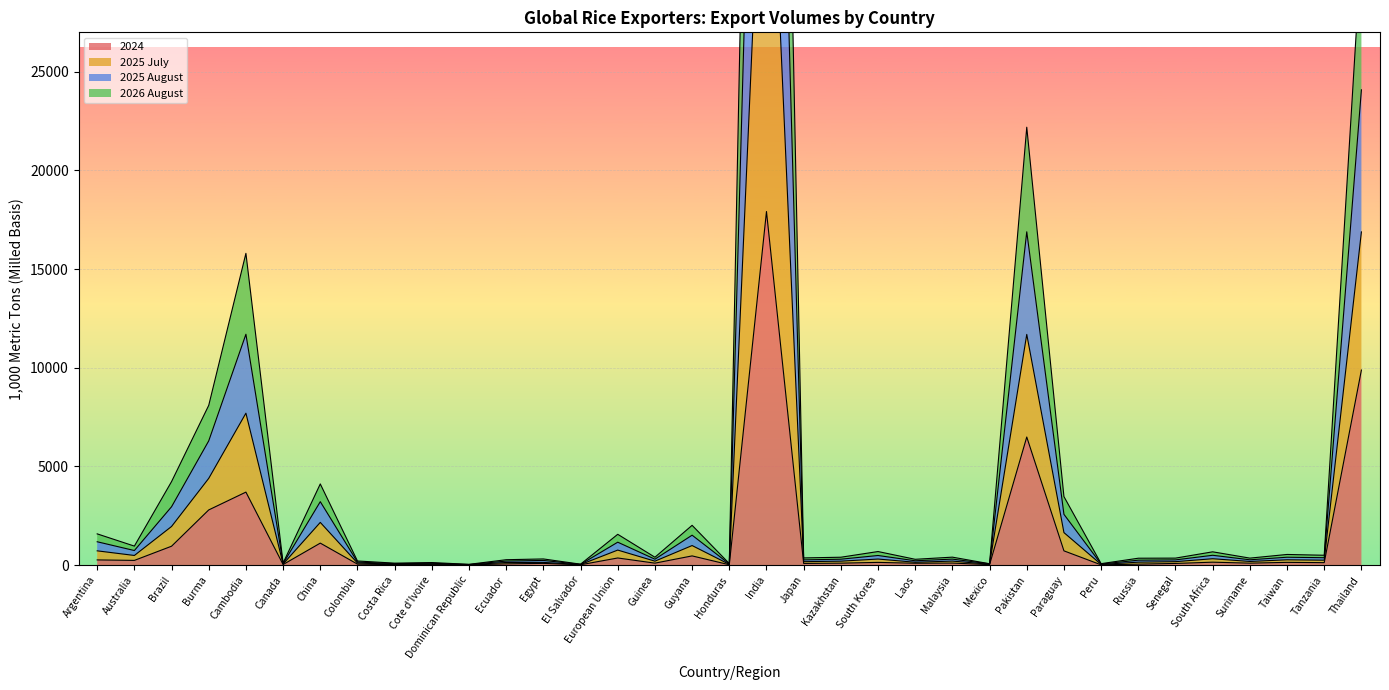

Count the number of data series in this chart.

4